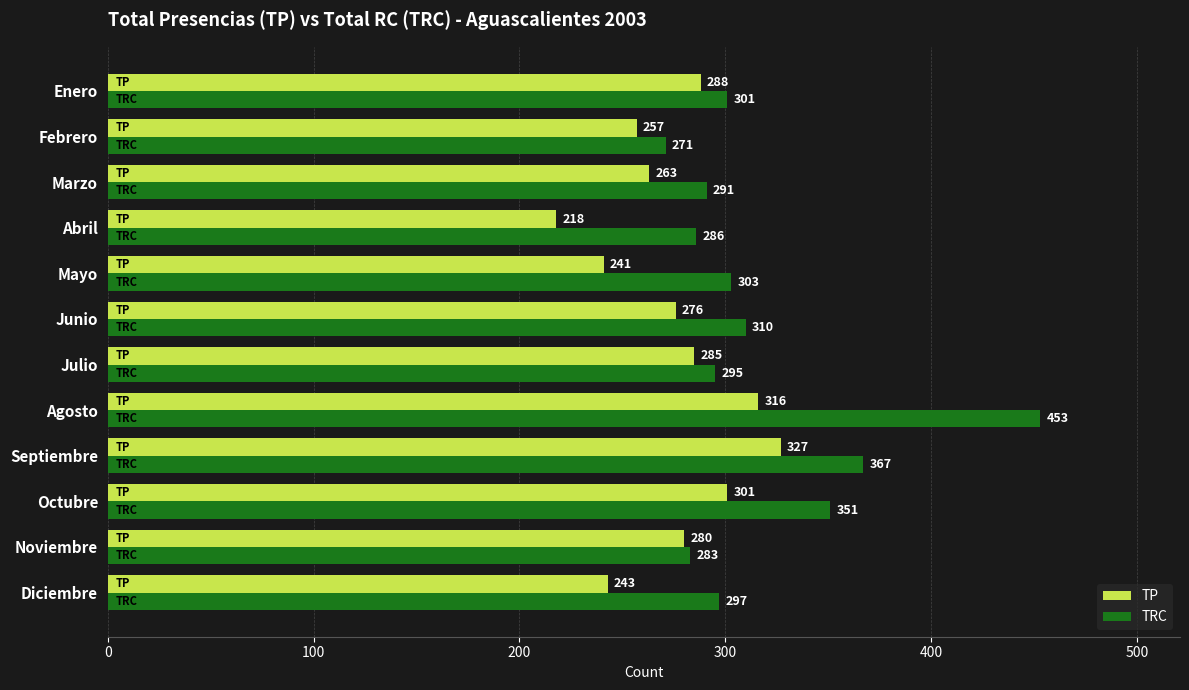

List the series in order of their peak value, highest first.

TRC, TP